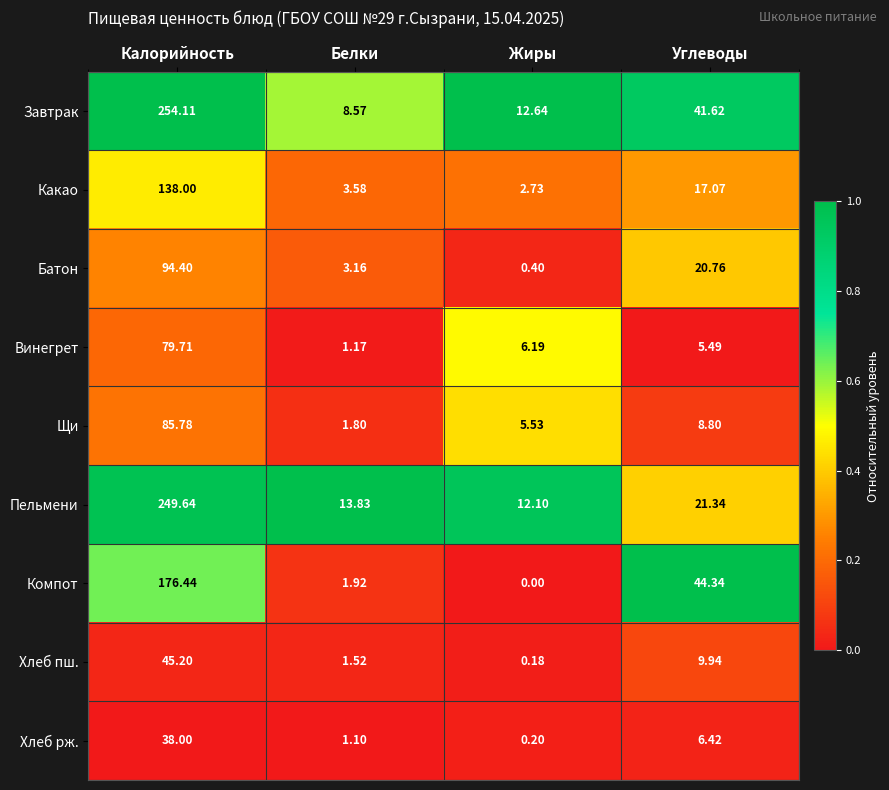

How many distinct data groups are displayed?

9